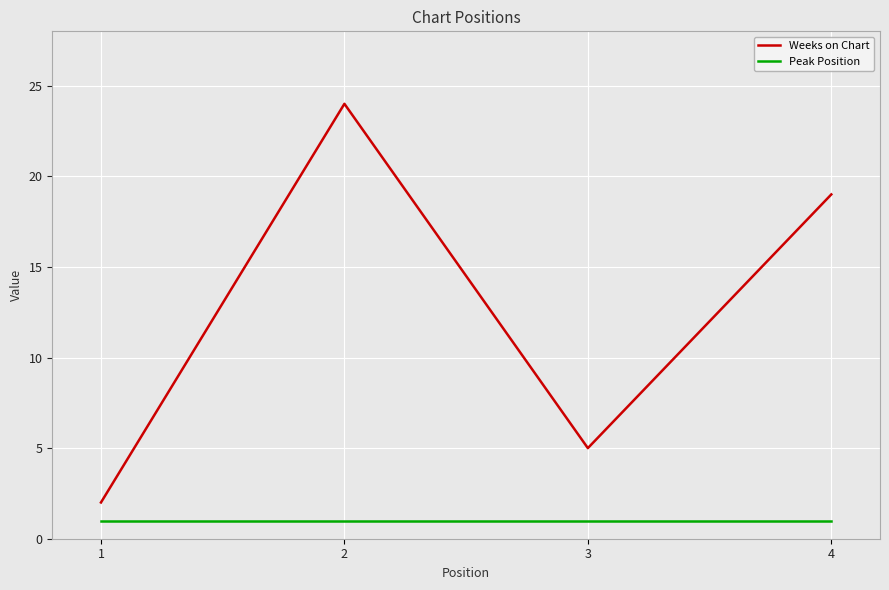

What is the difference between the Weeks on Chart values at 1 and 2?

22